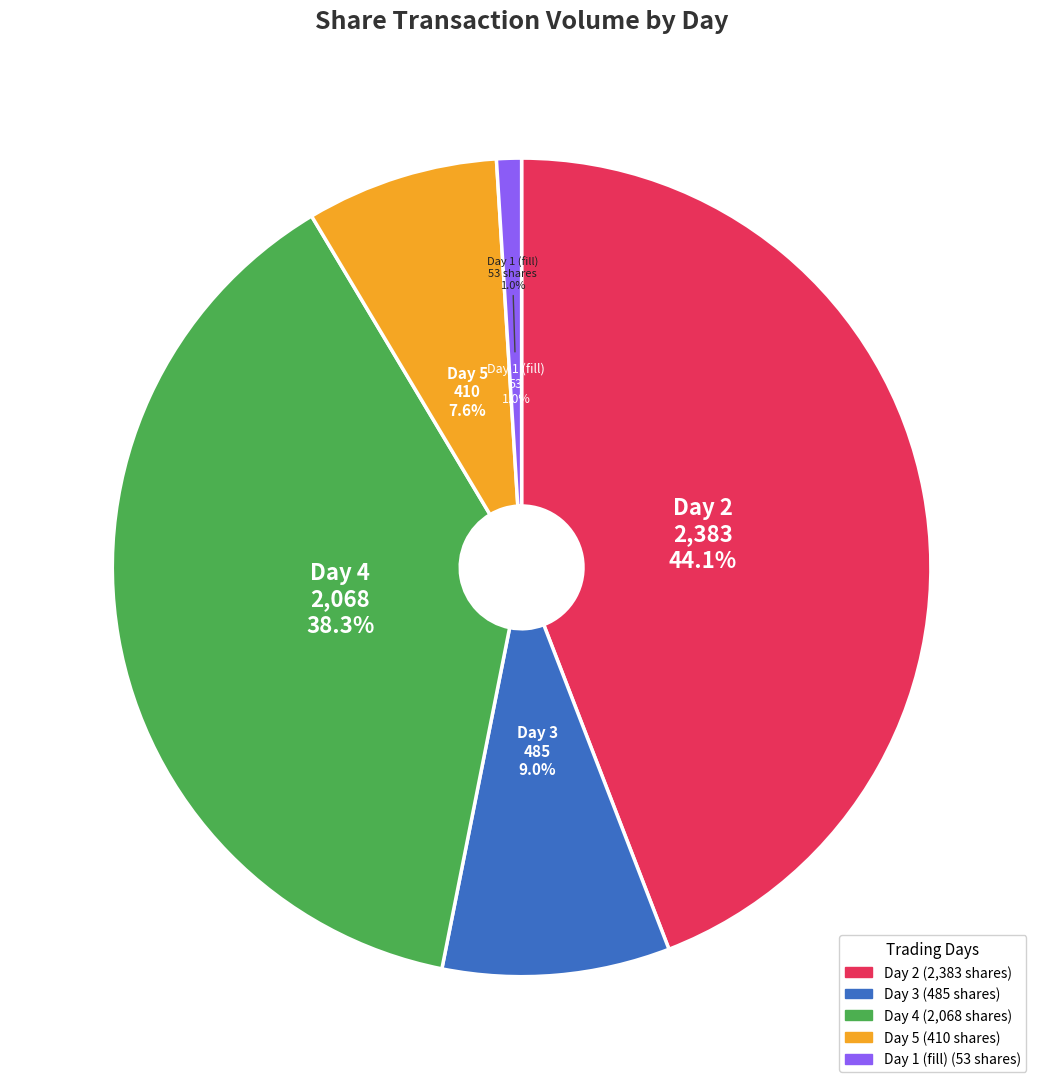

What percentage is NOT represented by Day 5?

92.4%